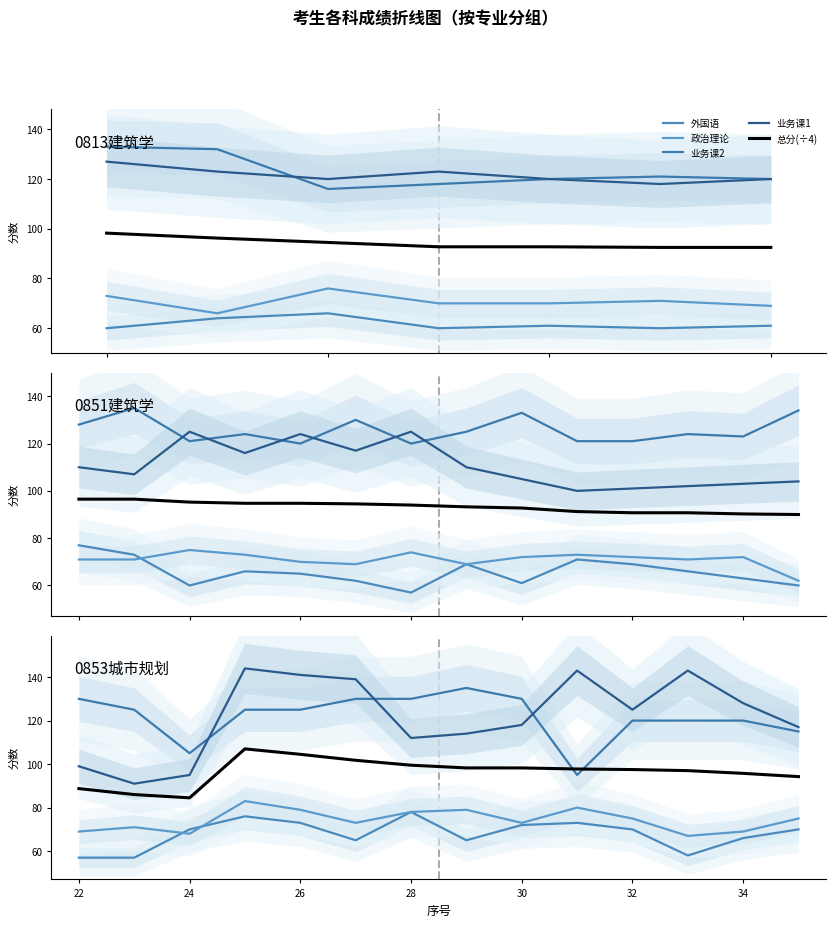

The value of 外国语 at 11 is 21.1. True or false?

False